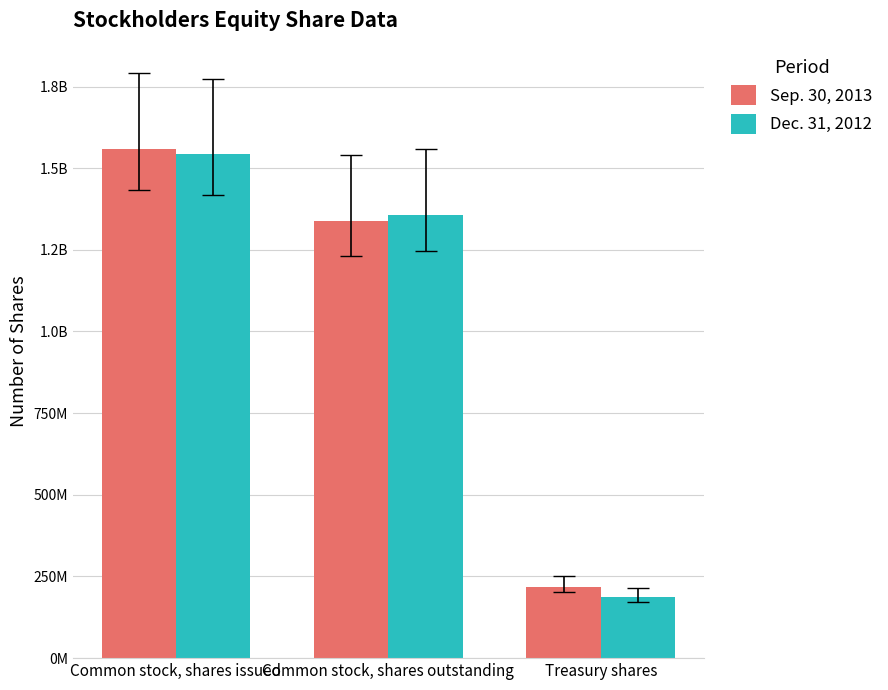

Which category has the highest value in the Sep. 30, 2013 series?

Common stock, shares issued